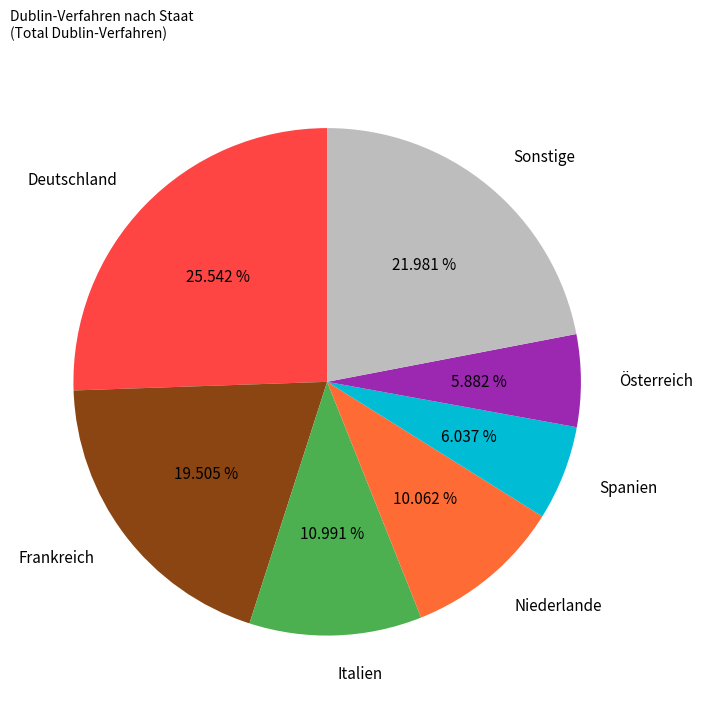

Which slice is the largest?

Deutschland